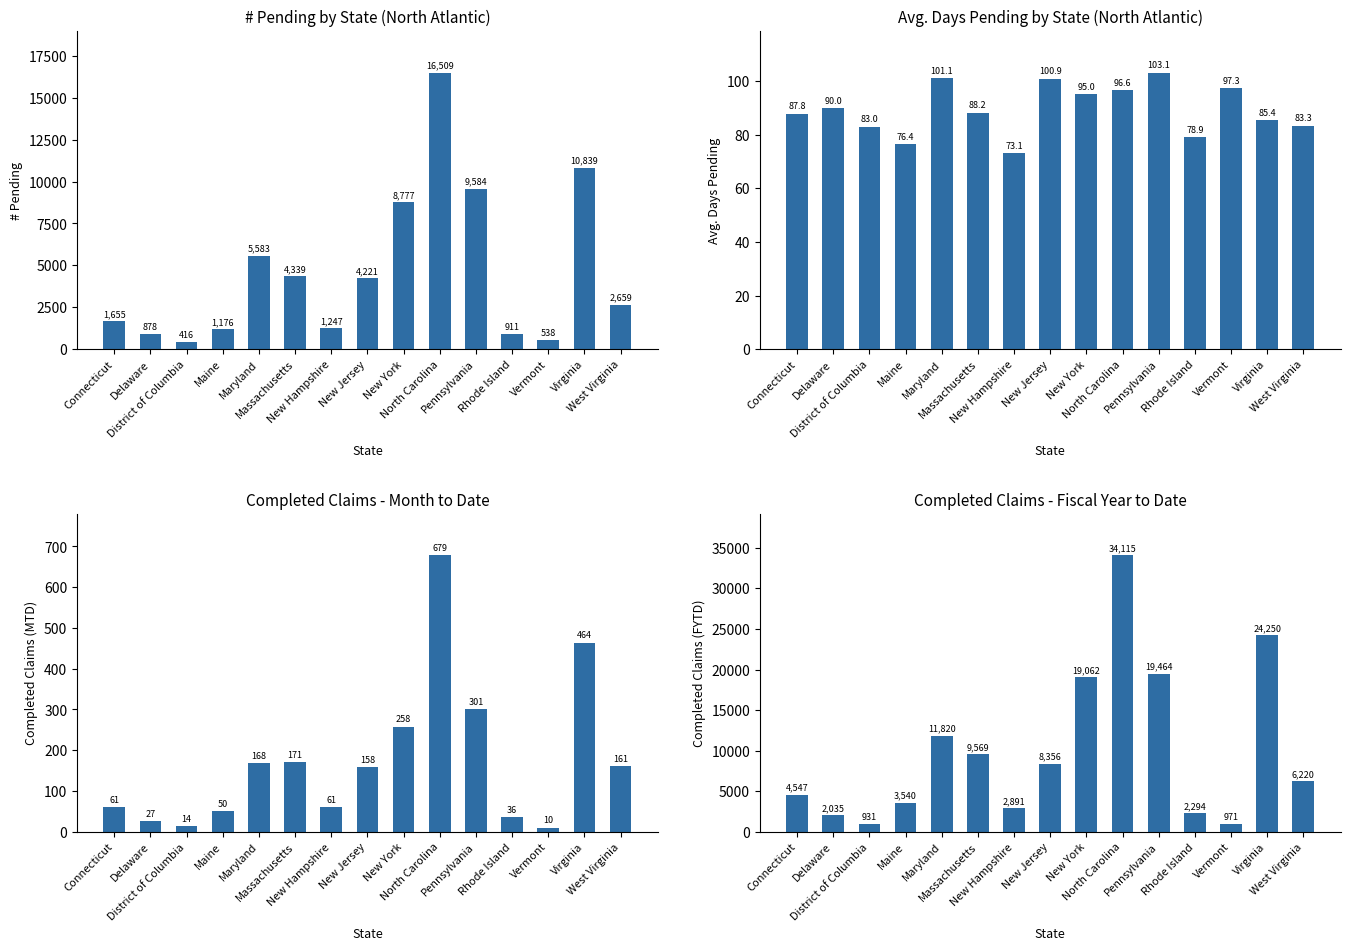

What is the lowest value of the Completed MTD series?

10.0